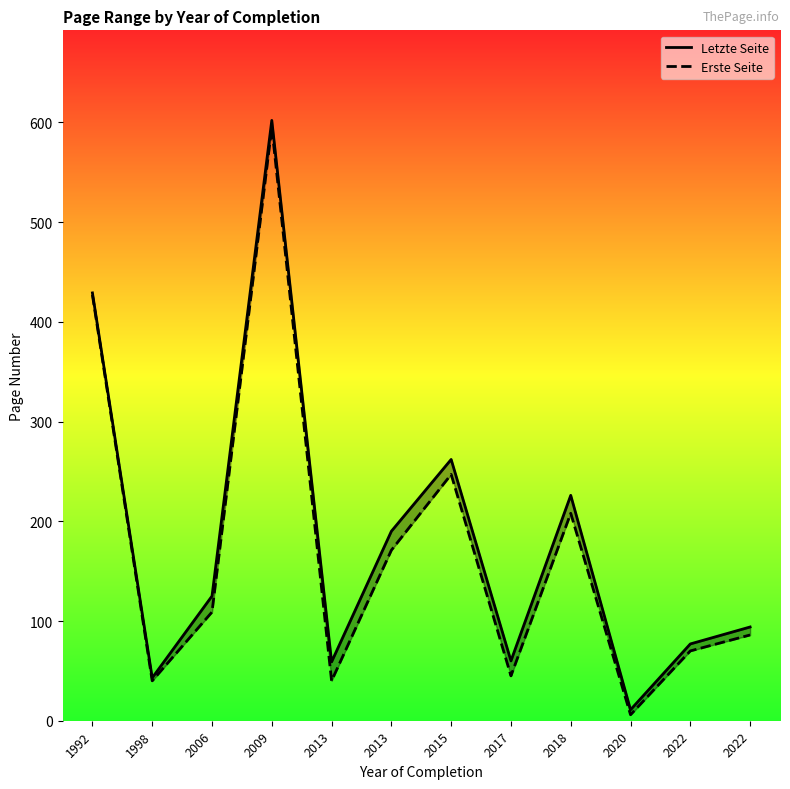

Reading left to right, what are all the values shown in this chart?

Letzte Seite: 429	43	125	602	59	190	262	60	226	11	77	94
Erste Seite: 427	40	109	595	40	171	247	45	208	6	70	86